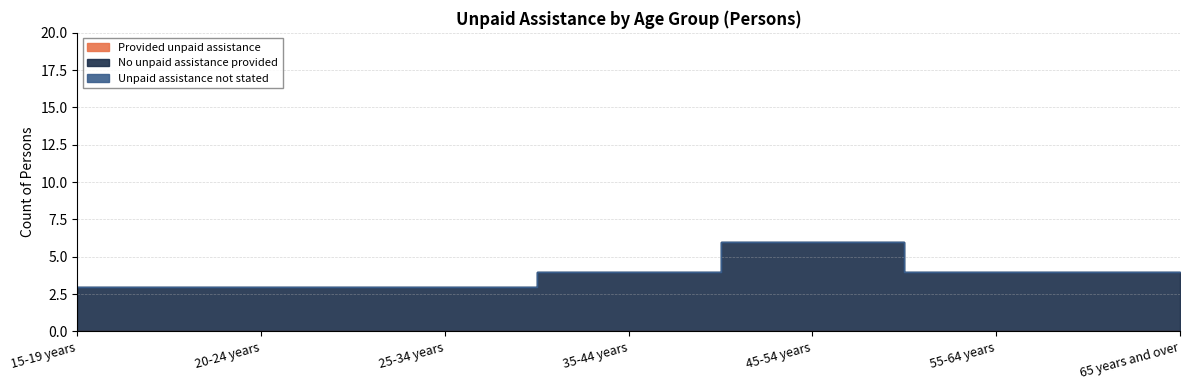

Is the value of Provided unpaid assistance at 55-64 years greater than the value of No unpaid assistance provided at 55-64 years?

No